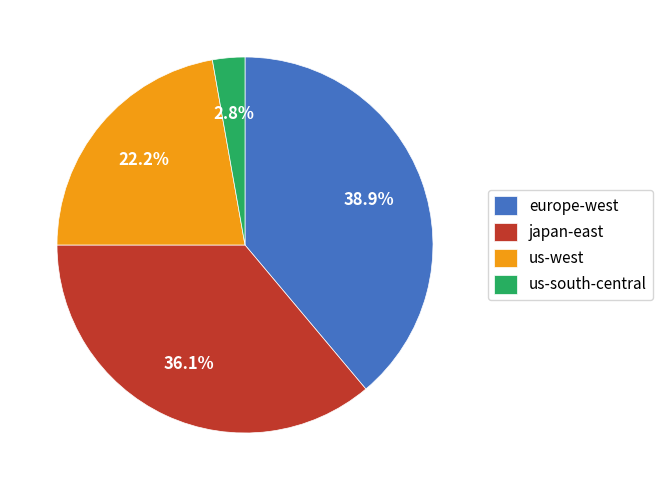

What percentage is NOT represented by us-south-central?

97.2%